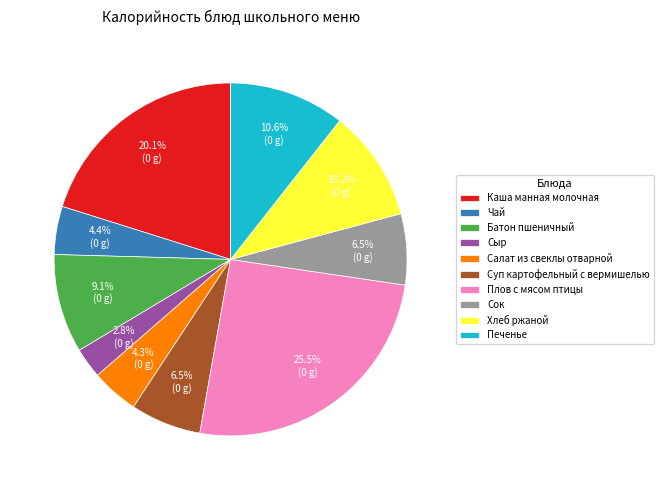

Is it true that Сыр is 3% of the pie?

True